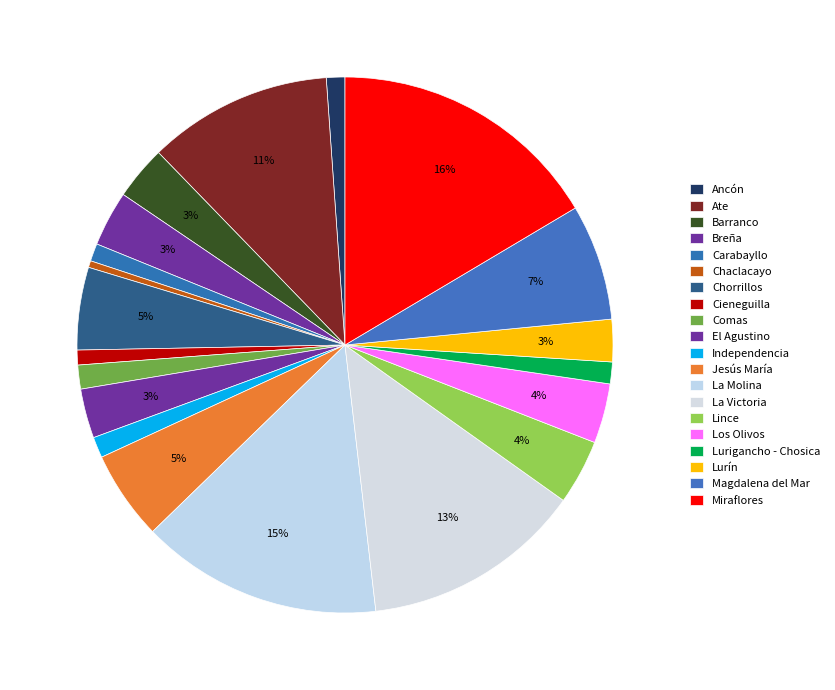

True or false: La Victoria accounts for 13% of the total.

True